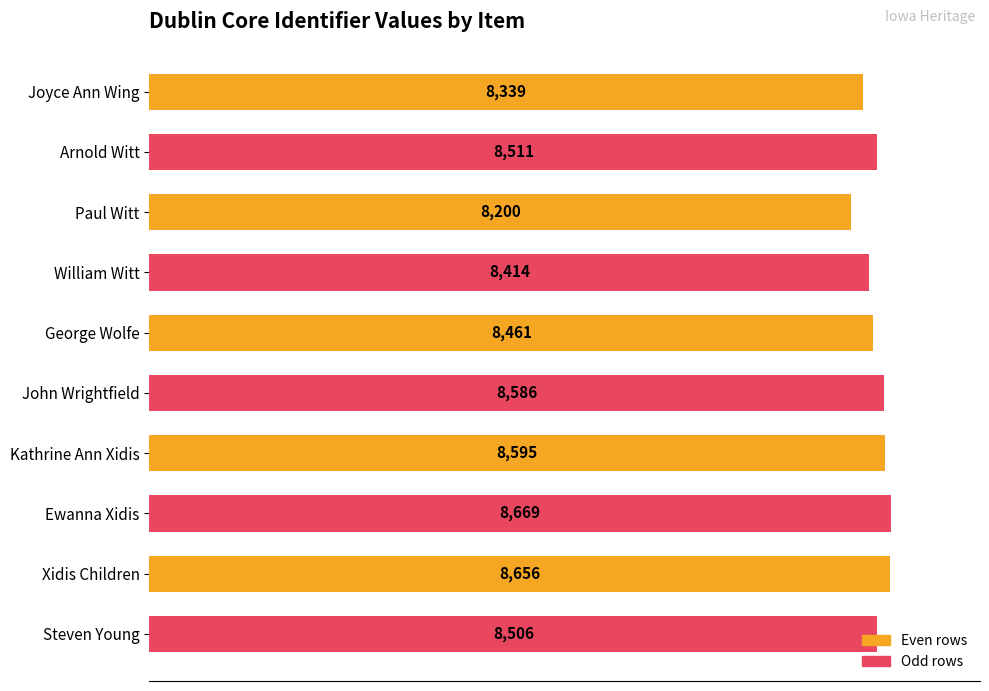

Is it true that the value at Paul Witt is 11518?

False